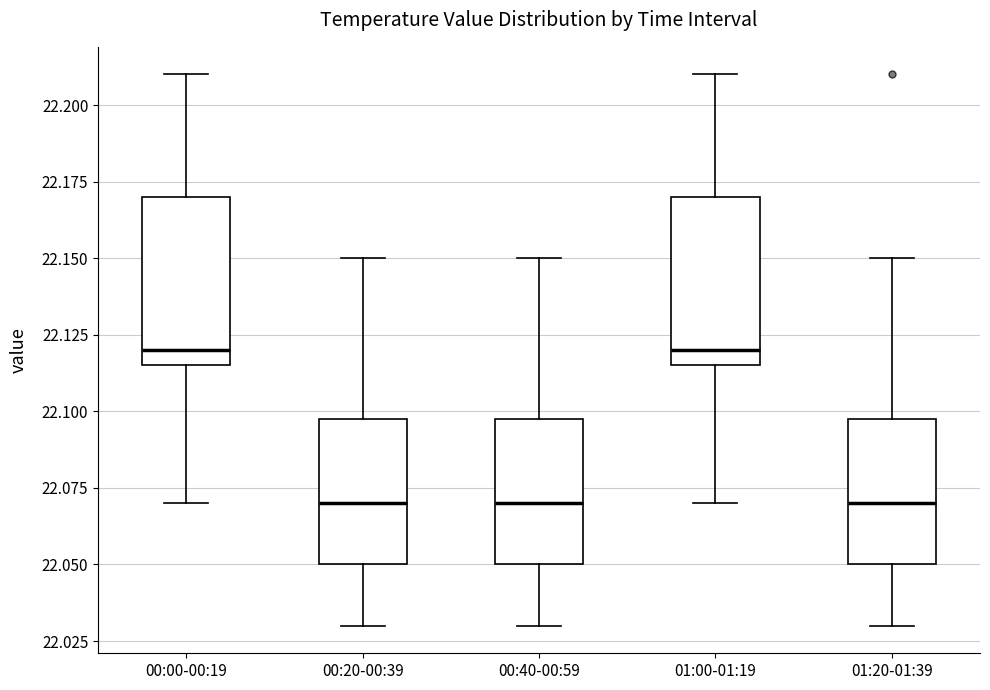

Where does the median line of the box for 01:00-01:19 sit on the y-axis? The values are not printed on the chart, so give them approximately, as read against the axis.

22.120